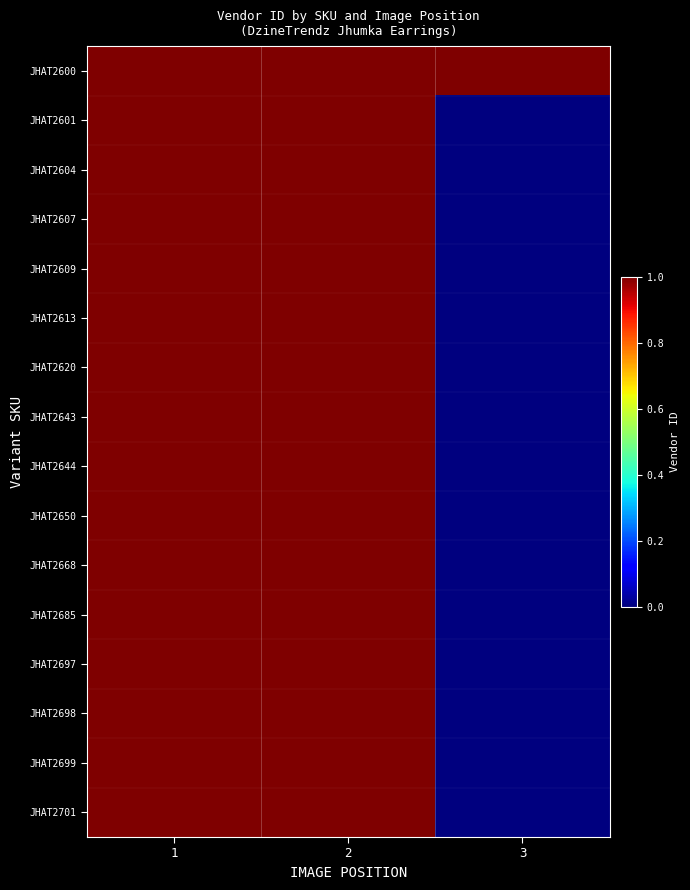

Which has a higher value, 3 or 2?

3